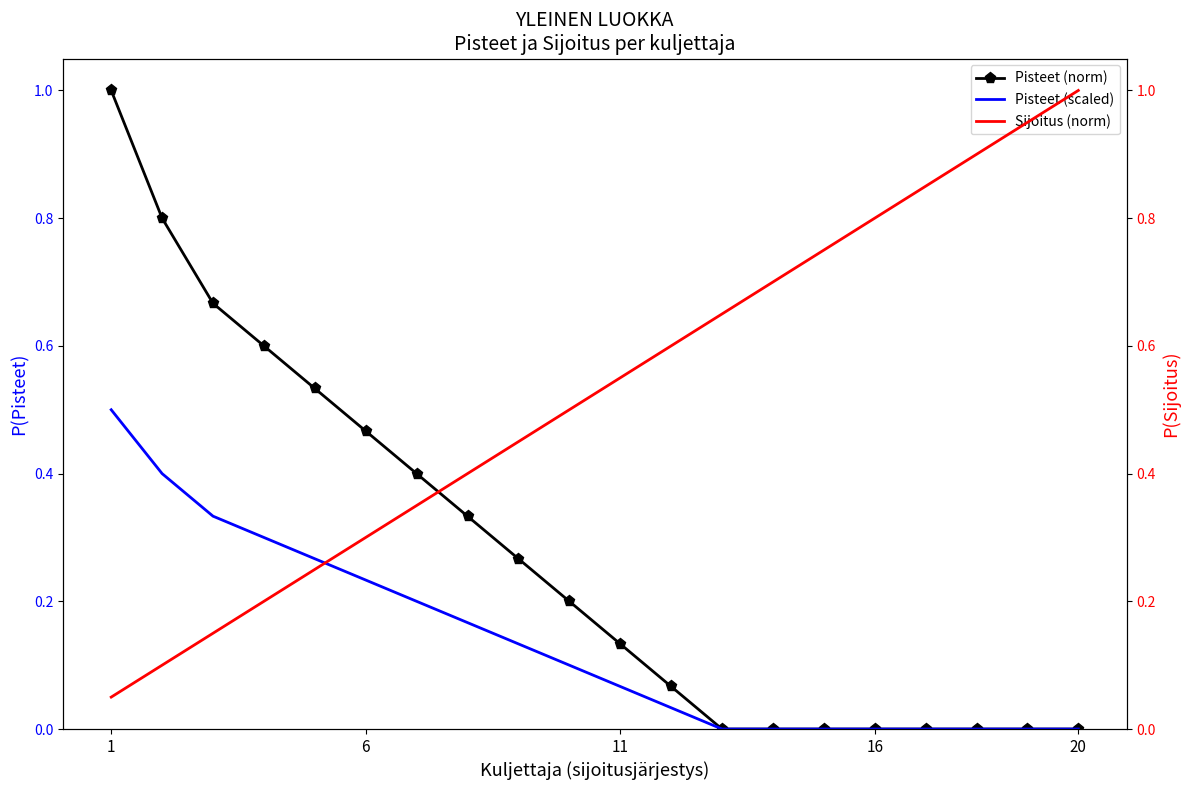

Which series has the widest spread of values?

Pisteet (norm)